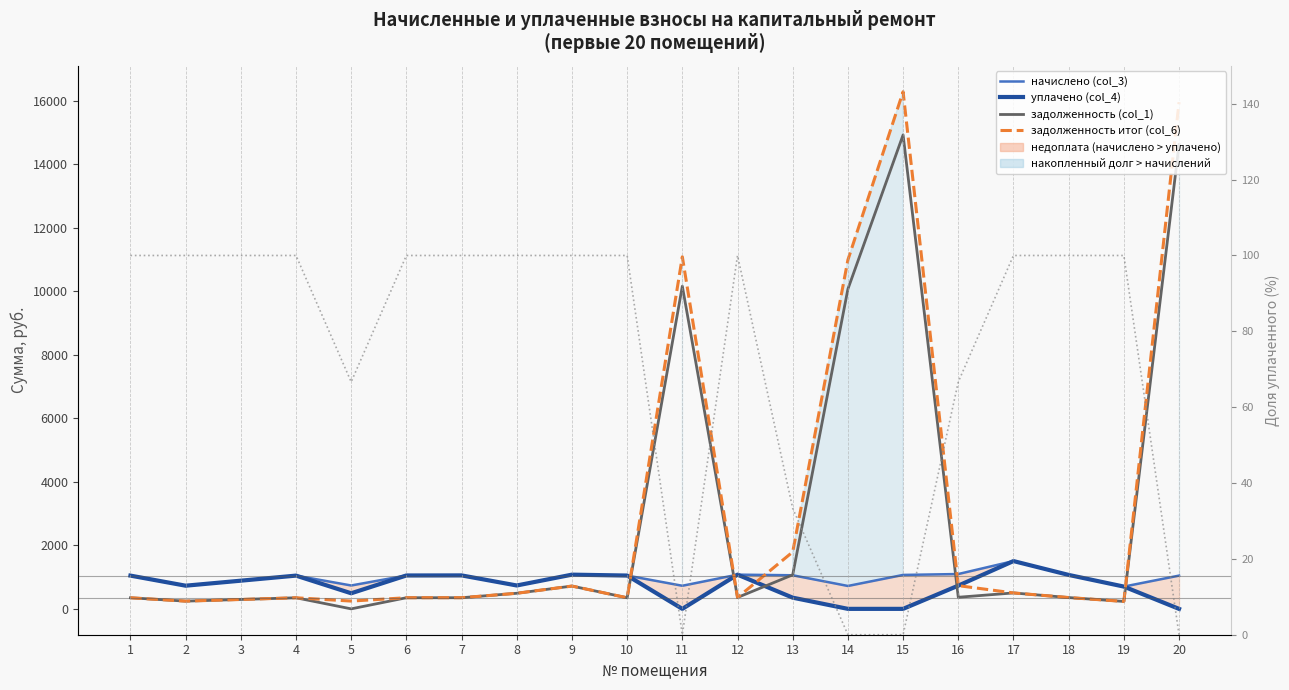

What is the sum of all начислено (col_3) values?

19496.2